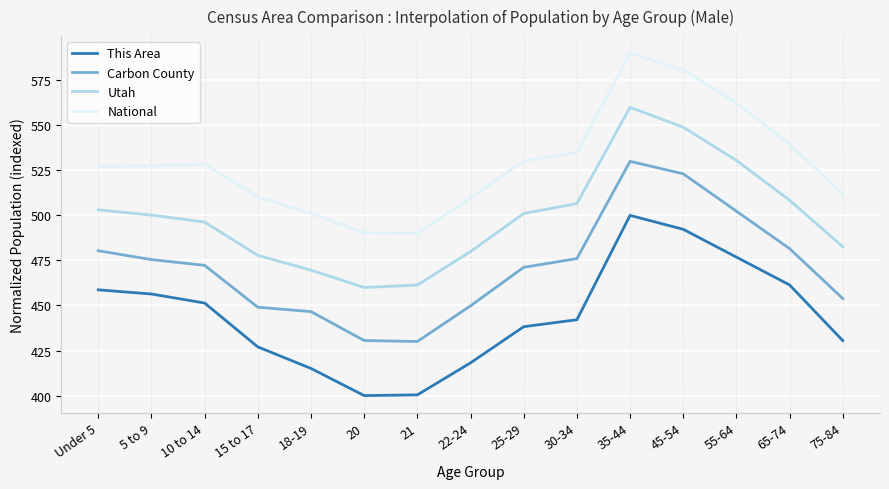

What is the difference between the Utah values at 75-84 and 10 to 14?

13.7